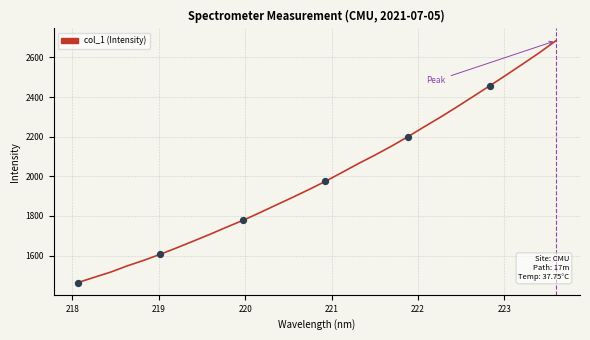

What is the greatest value displayed?

2685.2